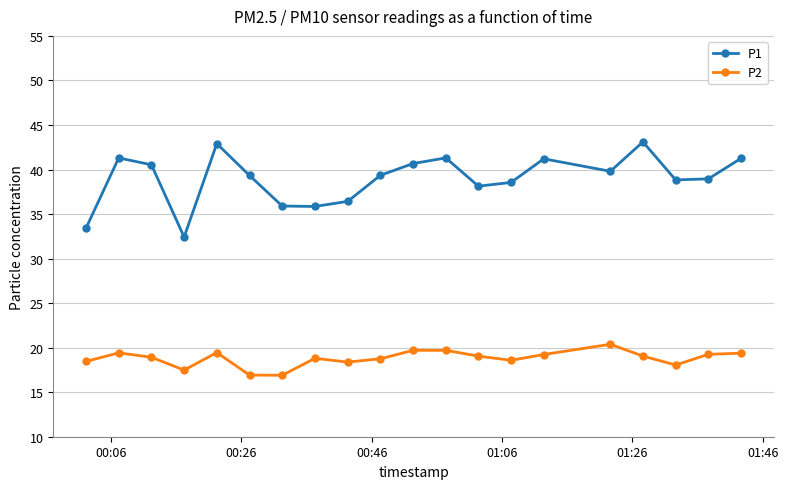

How many lines are shown in the chart?

2